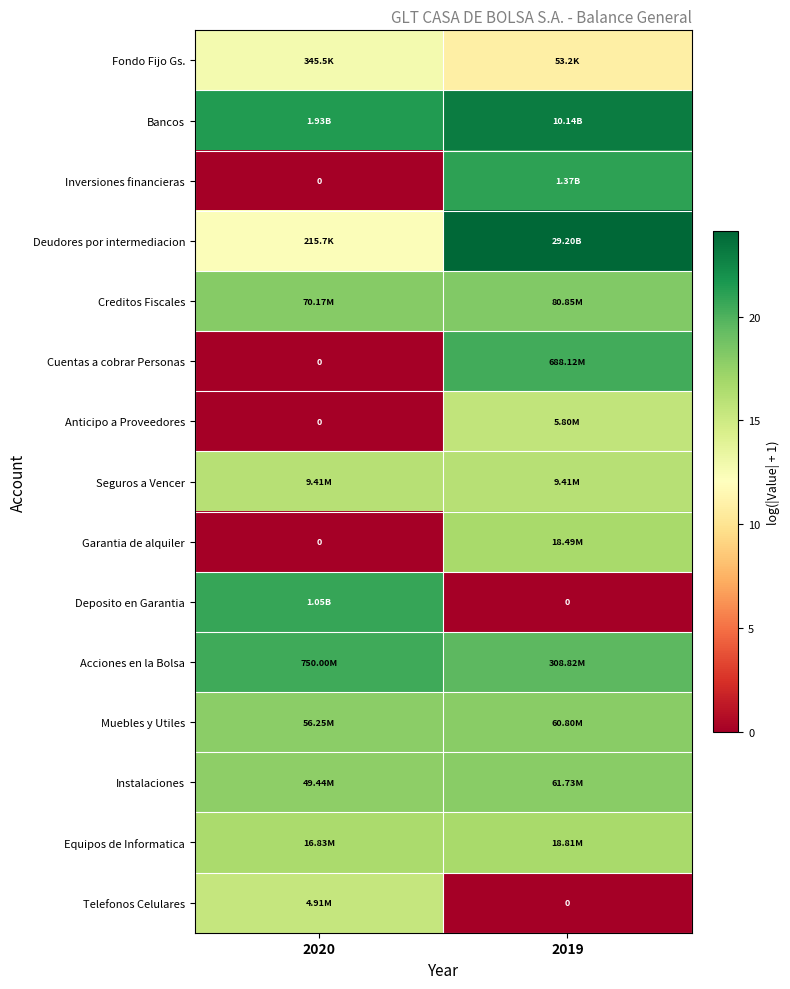

Is the value of Anticipo a Proveedores at 2020 greater than the value of Cuentas a cobrar Personas at 2019?

No